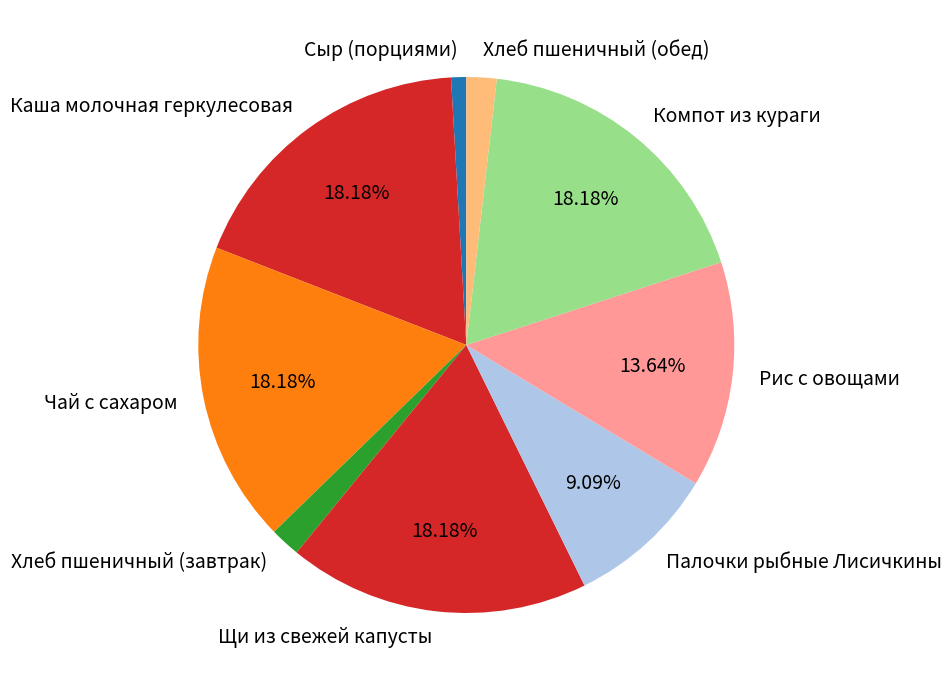

What percentage is NOT represented by Чай с сахаром?

81.8%